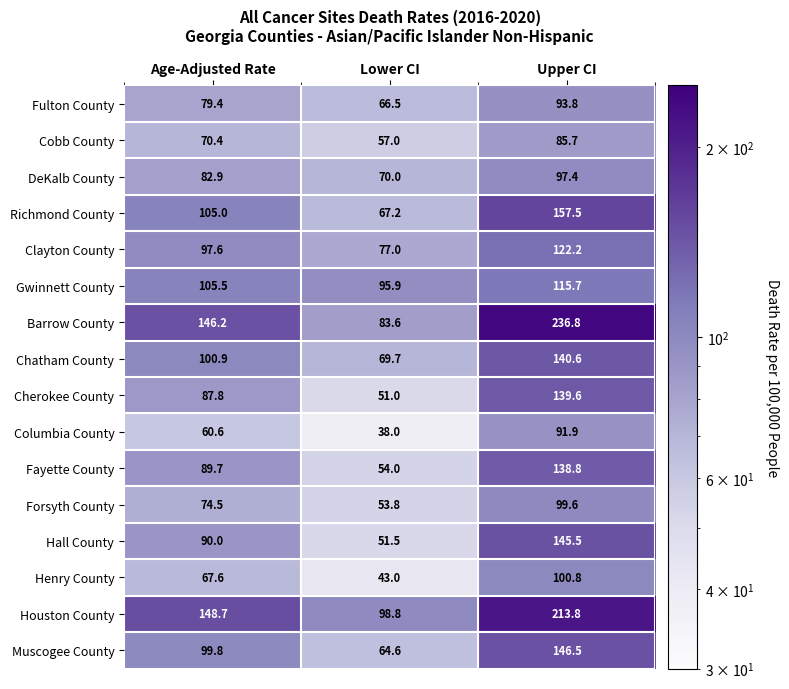

What is the sum of all Barrow County values?

466.6